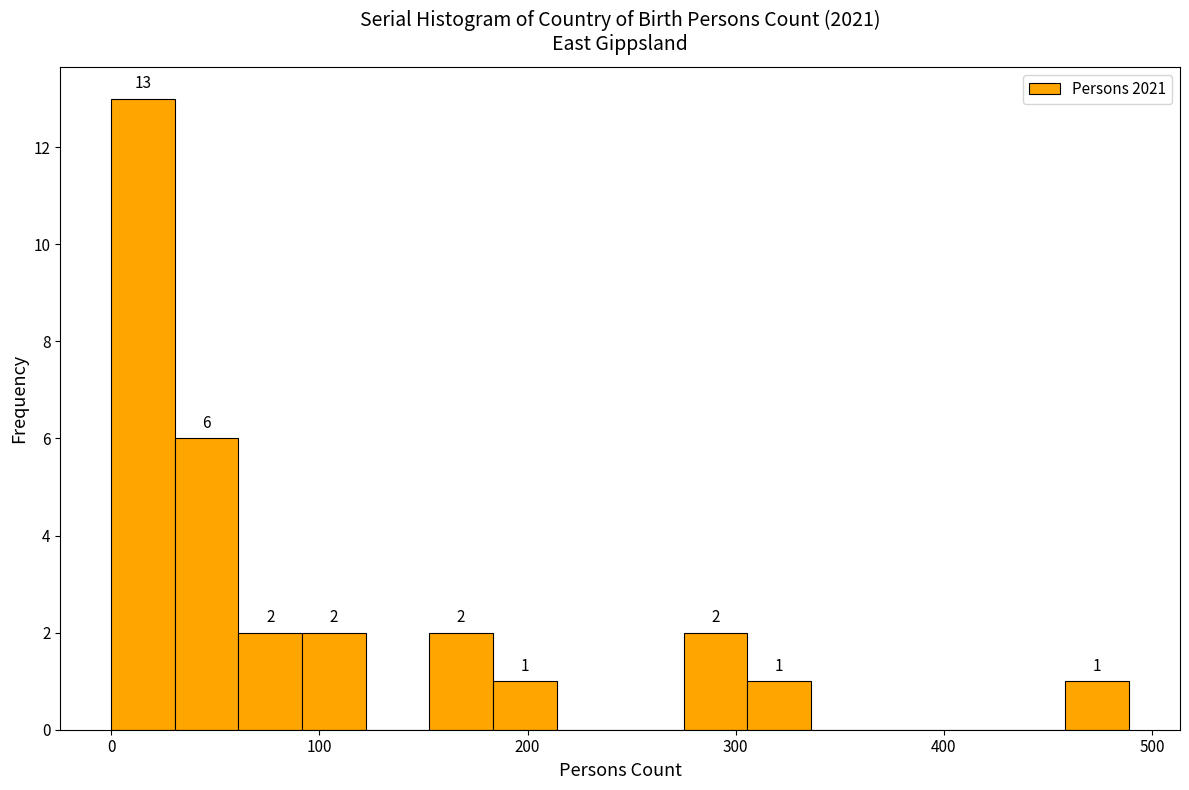

Read against the x-axis, roughly where is the centre of the tallest bar?

20